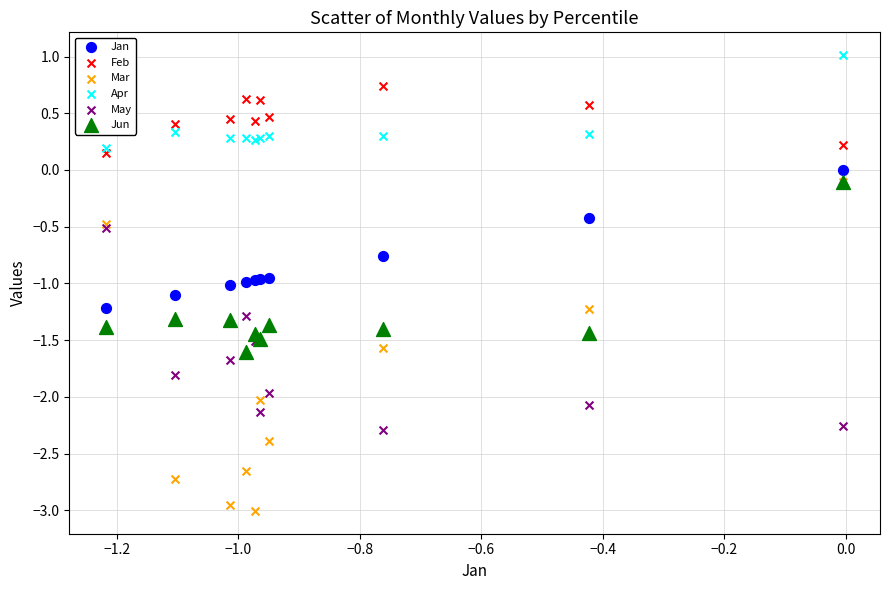

Which series contains the highest Y value?

Apr